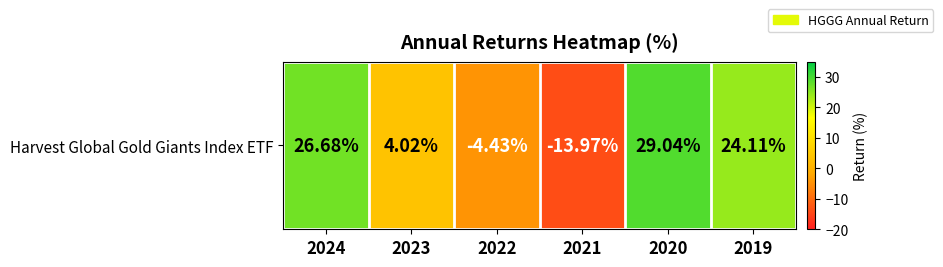

How many values are below 24?

3